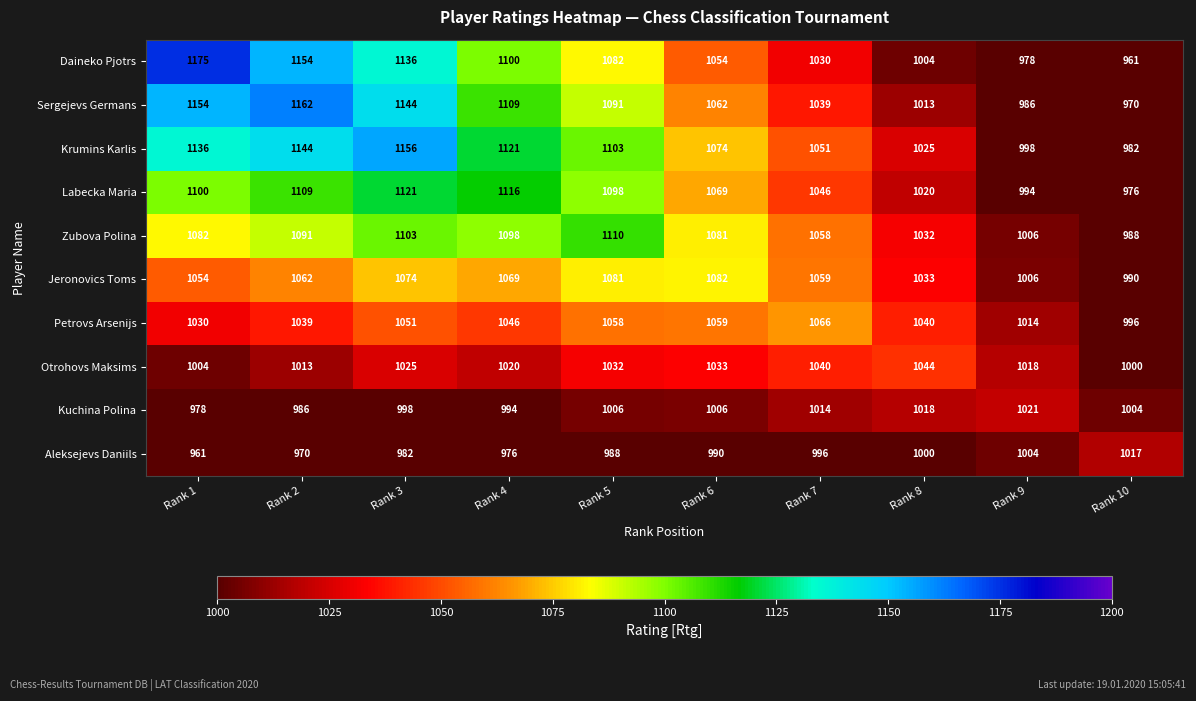

Count the number of data series in this chart.

10